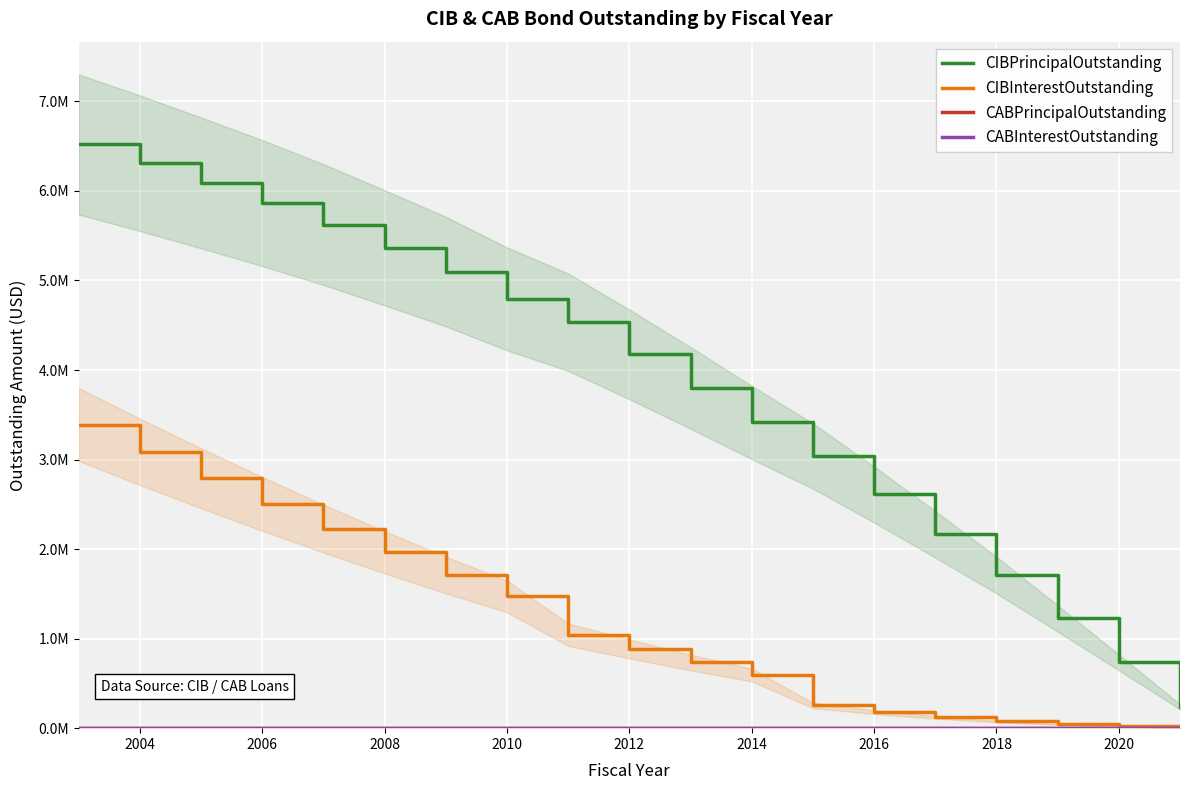

Which series has the largest total across all categories?

CIBPrincipalOutstanding